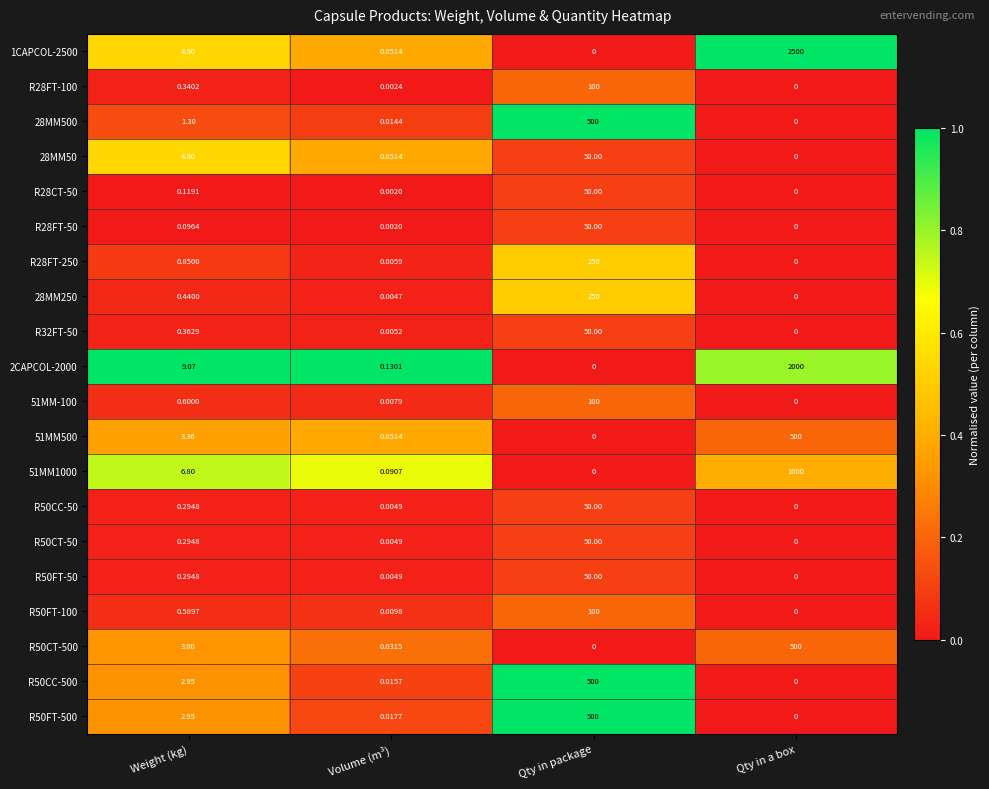

What is the difference between the highest and lowest values at Qty in package?

500.0